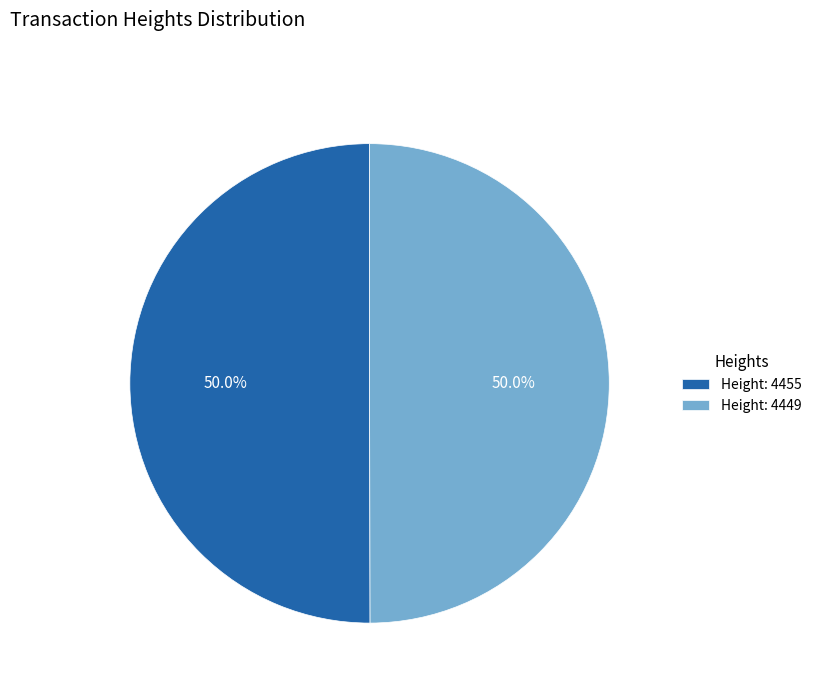

Approximately how many times larger is the value at Height: 4455 compared to Height: 4449?

1.0